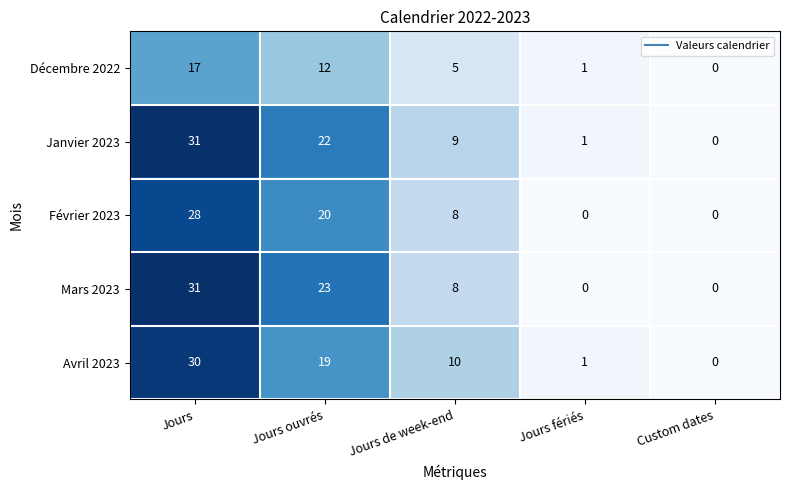

How many series are shown in this chart?

5